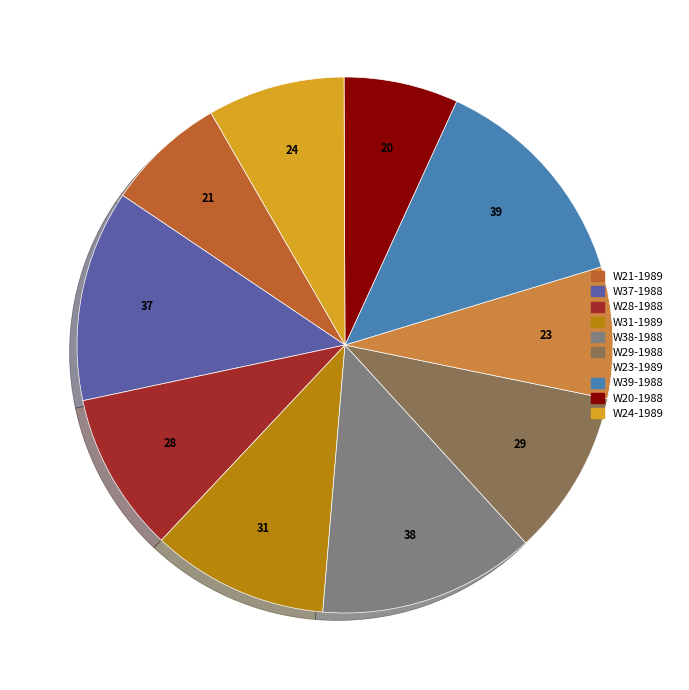

Does W37-1988 account for over 50% of the chart?

No